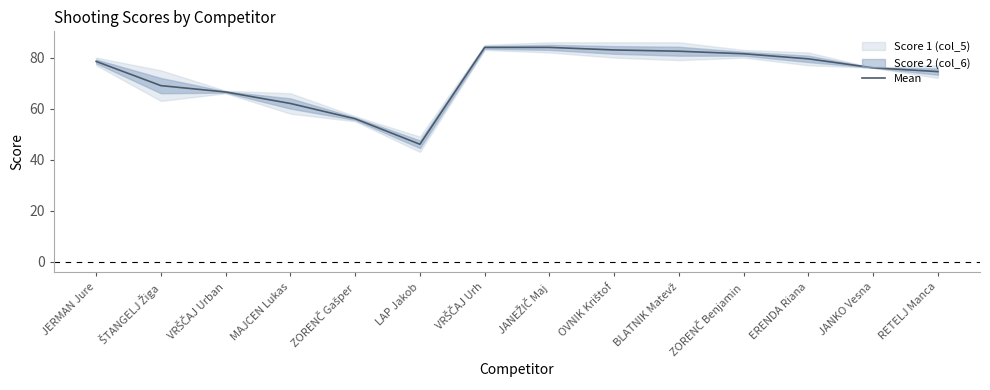

What is the difference between the values at ŠTANGELJ Žiga and BLATNIK Matevž?

13.5